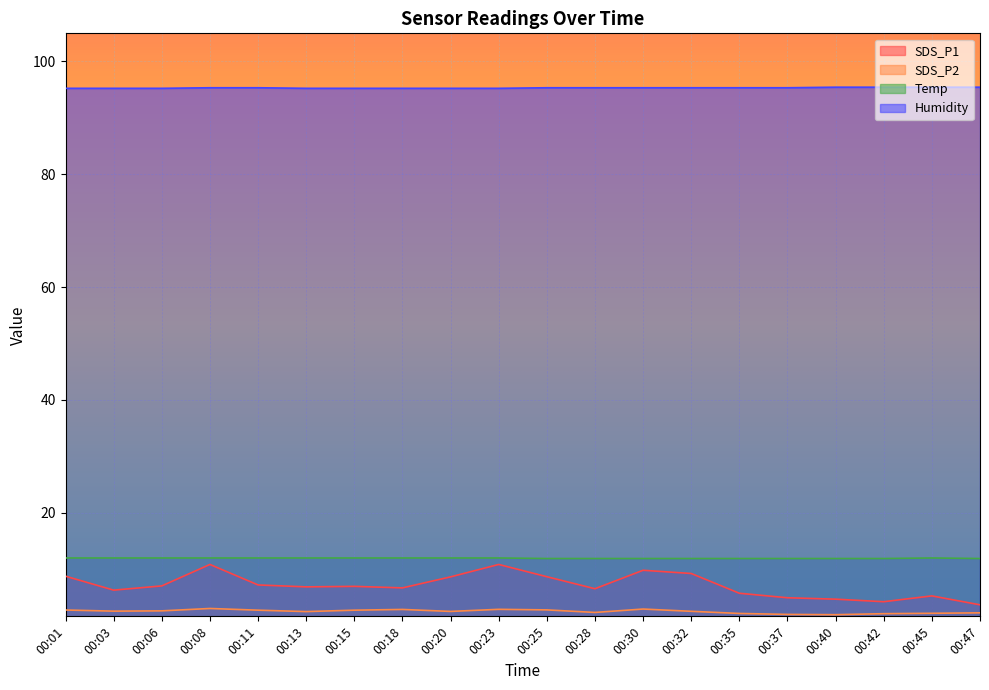

Does the chart display data point markers on the line(s)?

No